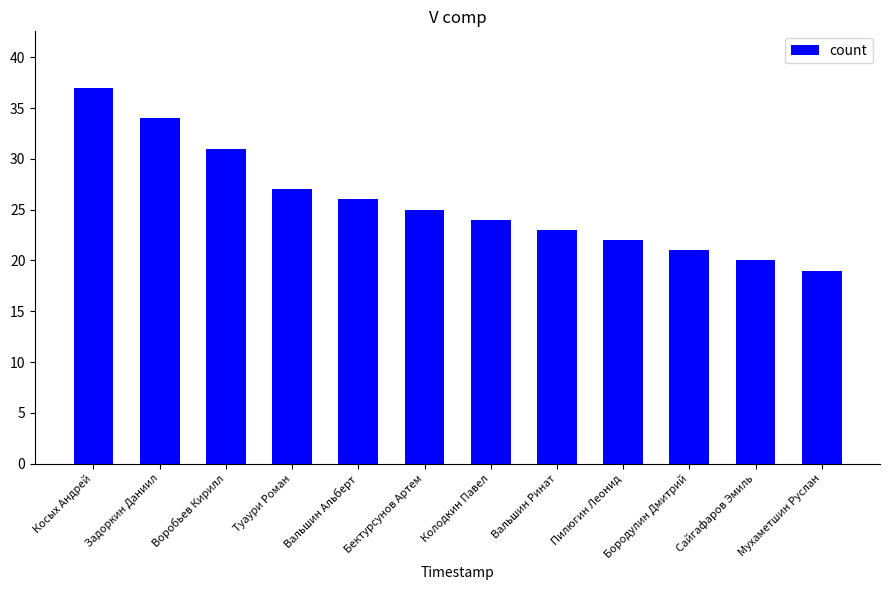

What position from the right is Воробьев Кирилл?

10